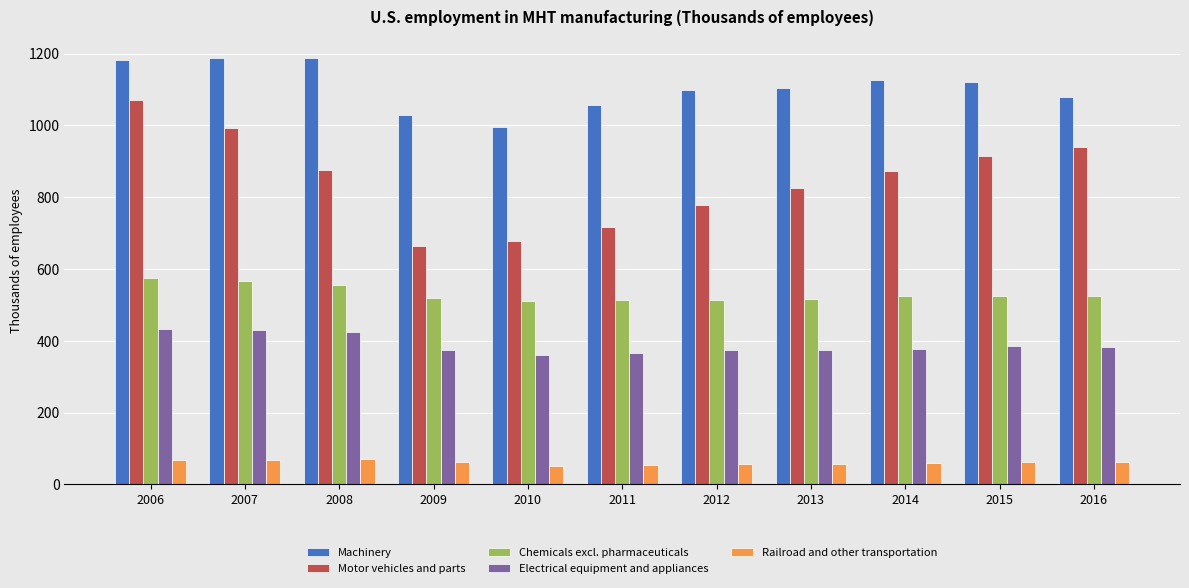

Count the number of categories in the chart.

11